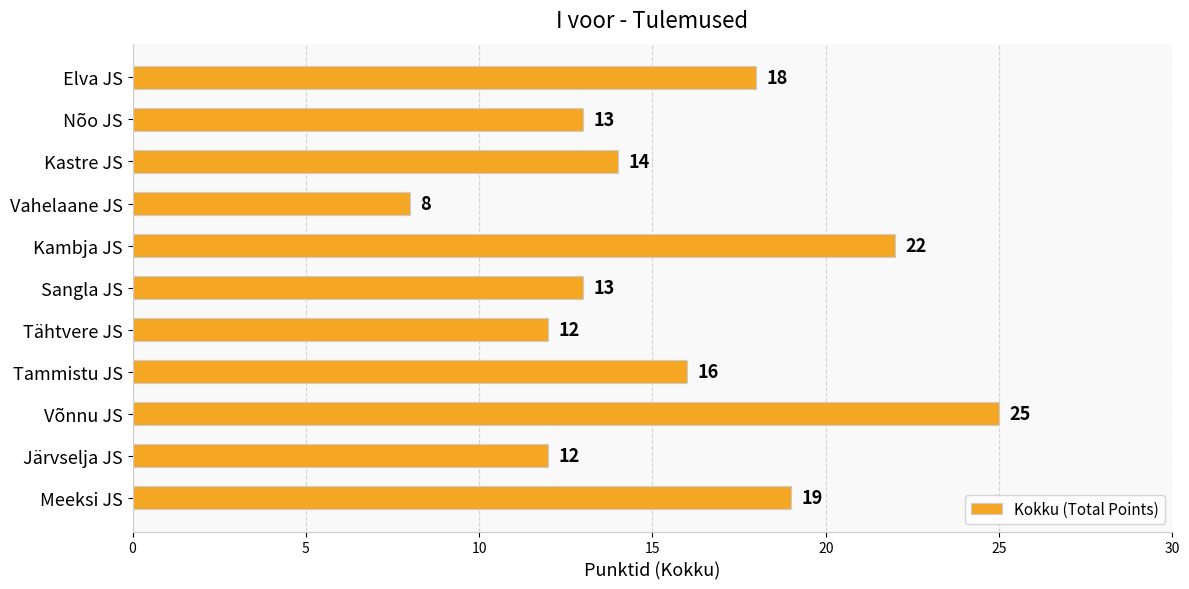

How many data points are less than 14?

5